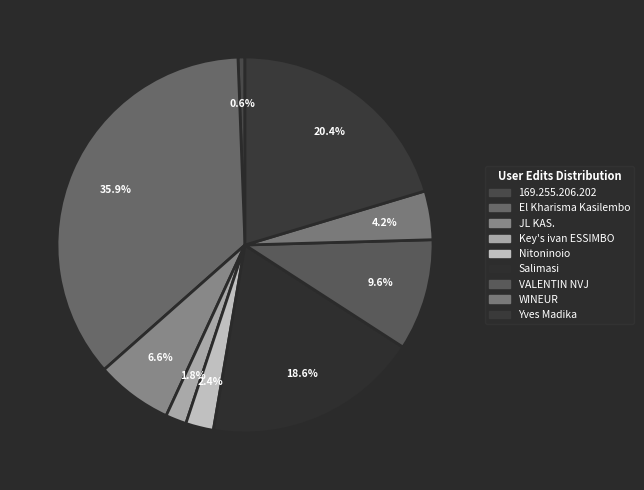

Is VALENTIN NVJ the majority of the pie?

No